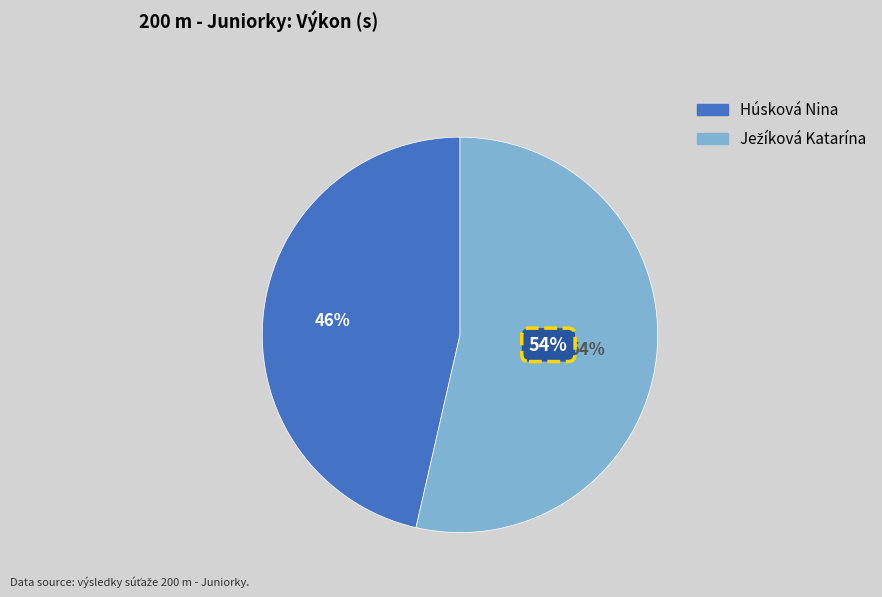

How many slices are in this pie chart?

2